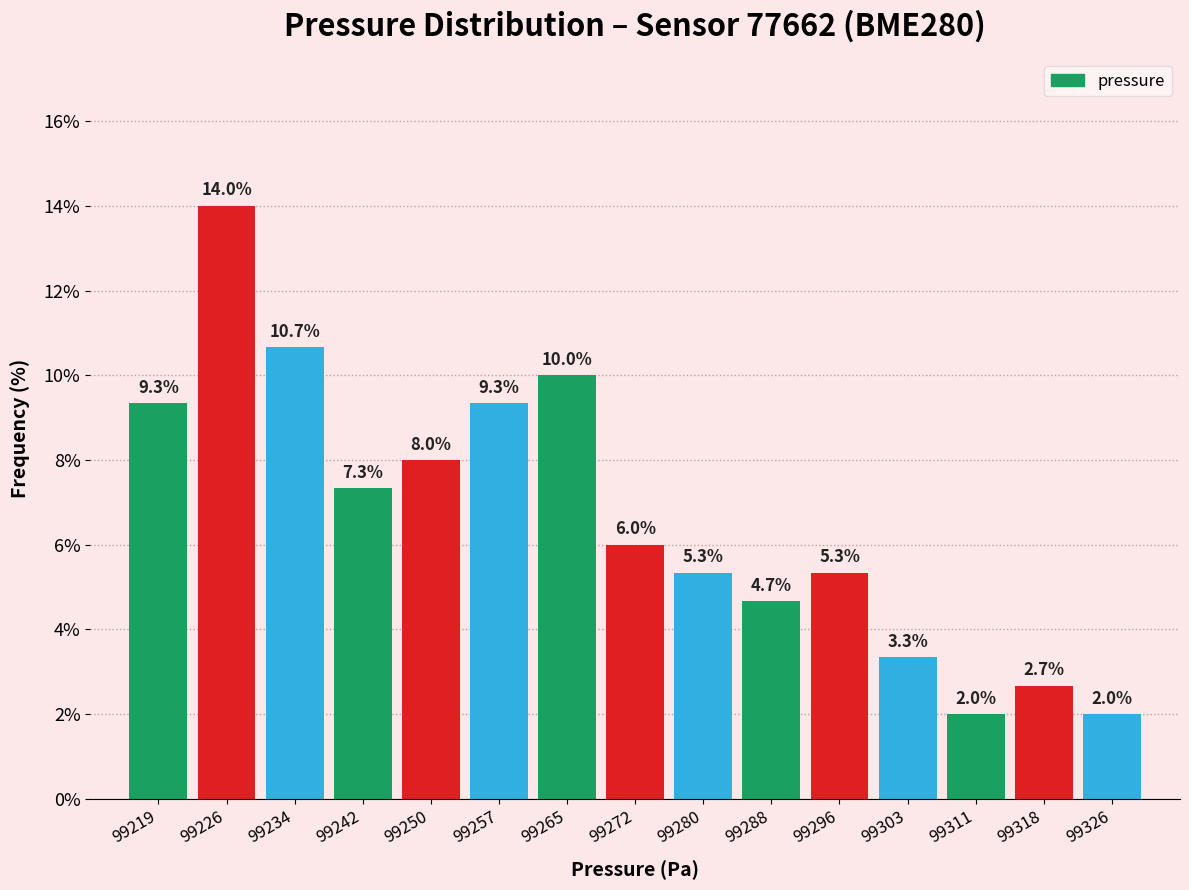

Reading left to right, list every bar in this chart as the range it spans on the x-axis followed by its height. The bar edges are not printed on the chart, so give them approximately, as read against the axis.

99215 to 99223: 9.3
99223 to 99230: 14.0
99230 to 99238: 10.7
99238 to 99246: 7.3
99246 to 99253: 8.0
99253 to 99261: 9.3
99261 to 99269: 10.0
99269 to 99276: 6.0
99276 to 99284: 5.3
99284 to 99292: 4.7
99292 to 99299: 5.3
99299 to 99307: 3.3
99307 to 99315: 2.0
99315 to 99322: 2.7
99322 to 99330: 2.0